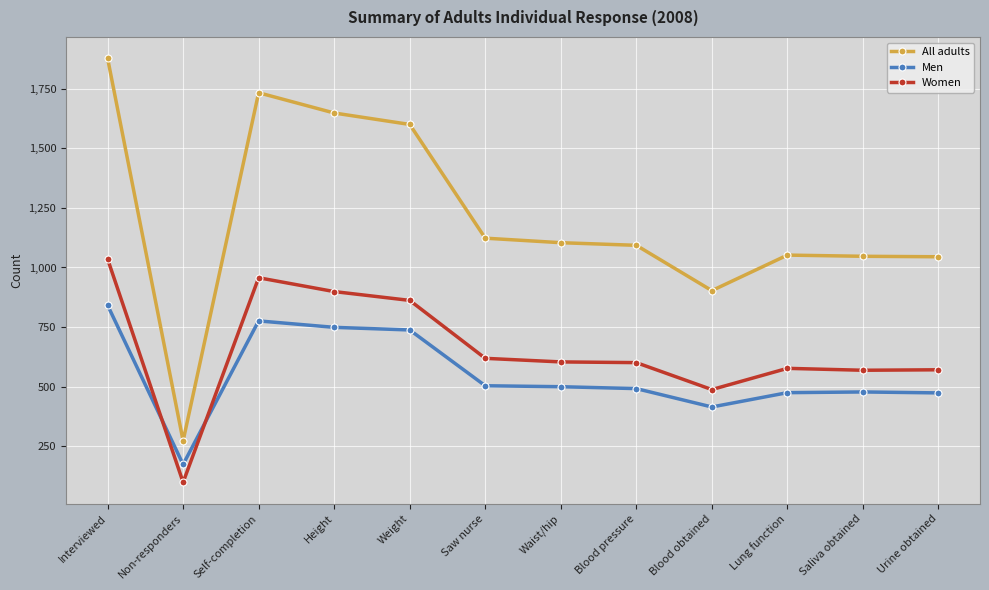

Between Self-completion and Lung function, which series saw the biggest shift?

All adults